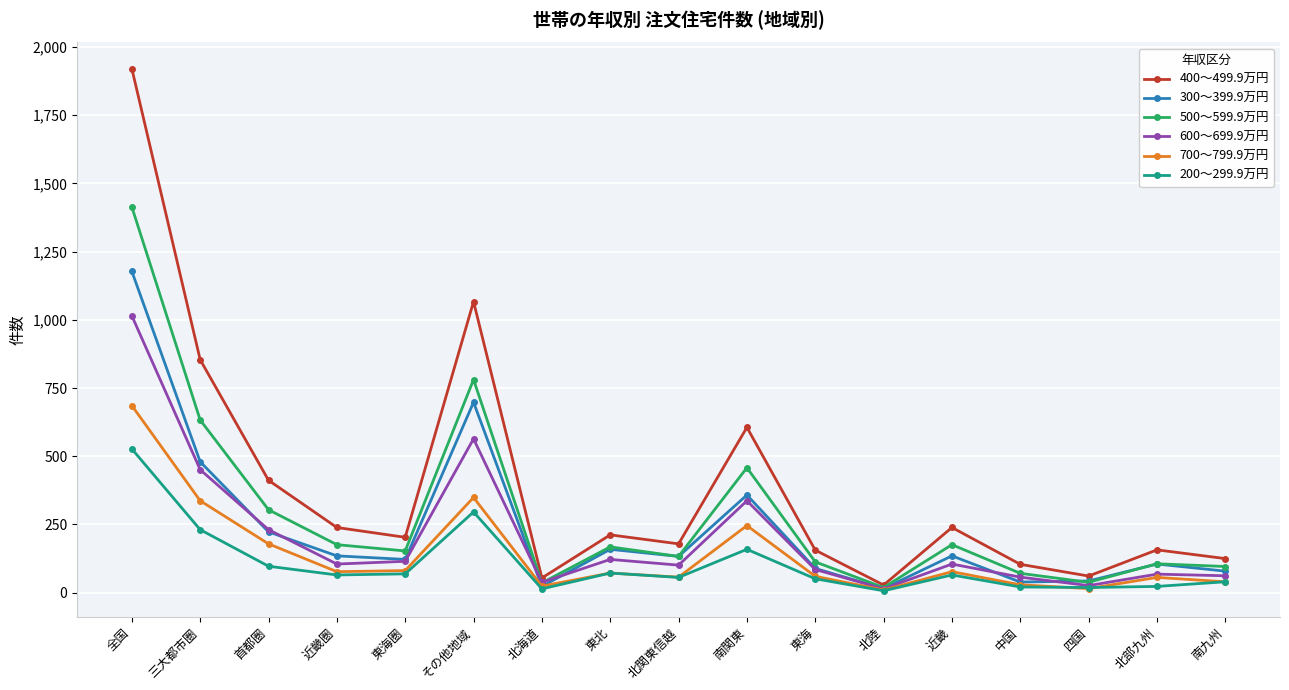

What is the approximate value of 600～699.9万円 at 全国?

1015